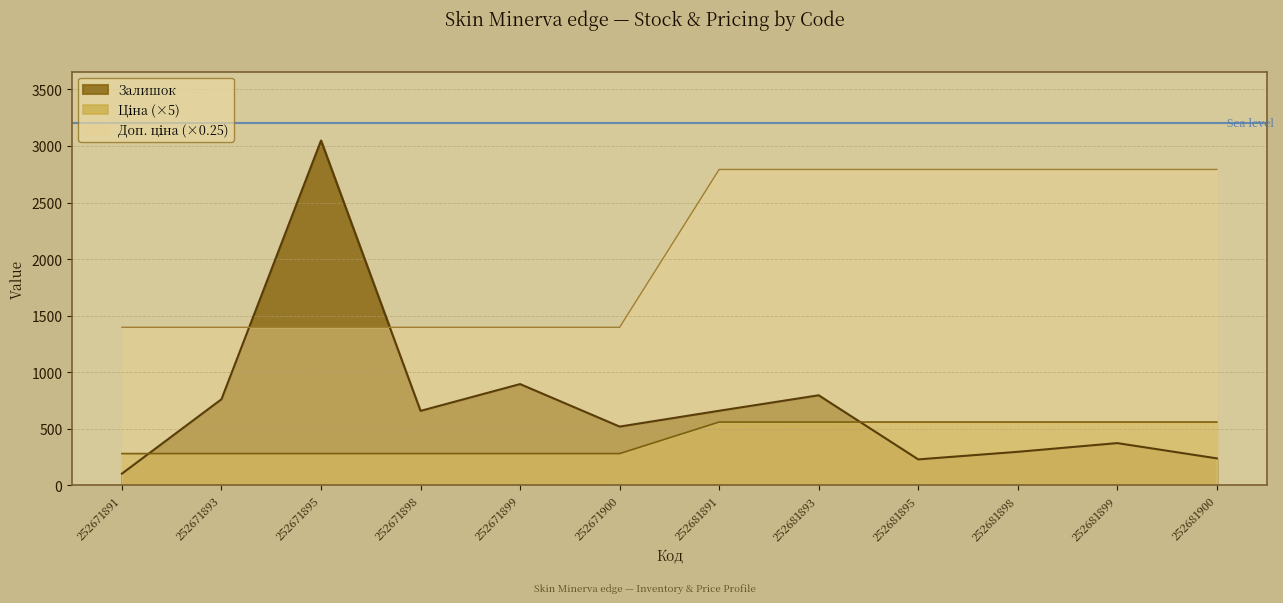

What is the difference between the maximum and minimum values in the Залишок series?

2946.0